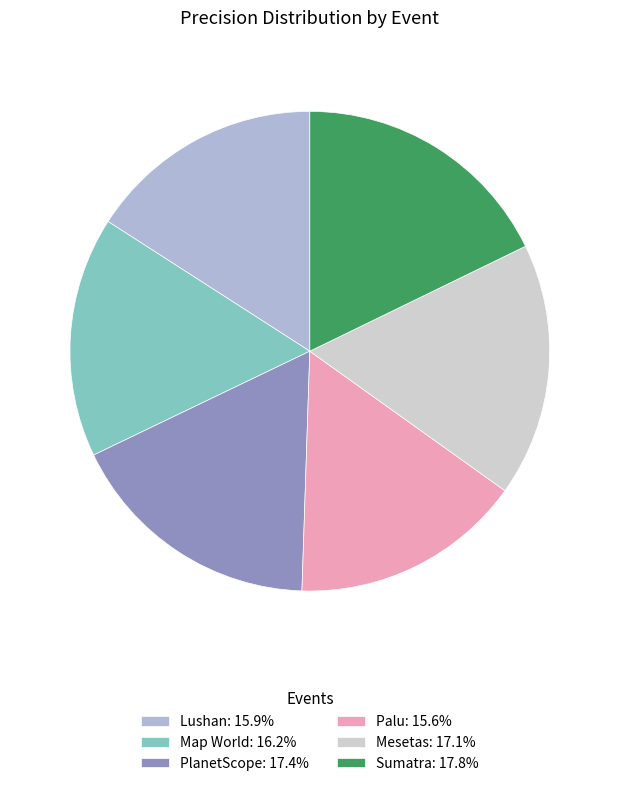

How many slices are in this pie chart?

6